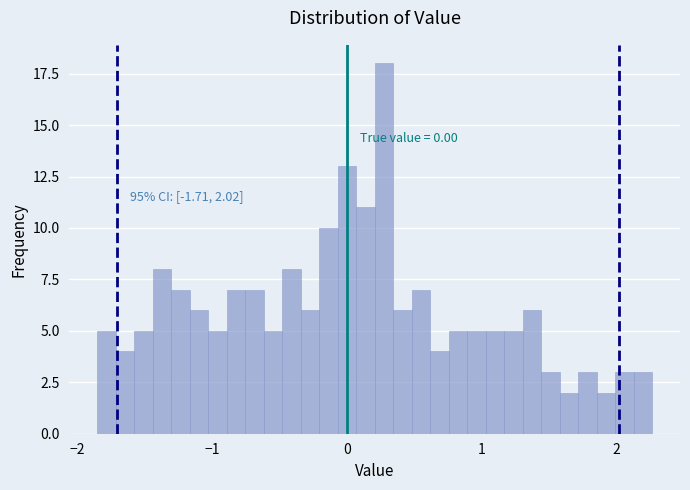

Read against the x-axis, roughly where is the centre of the tallest bar?

0.3